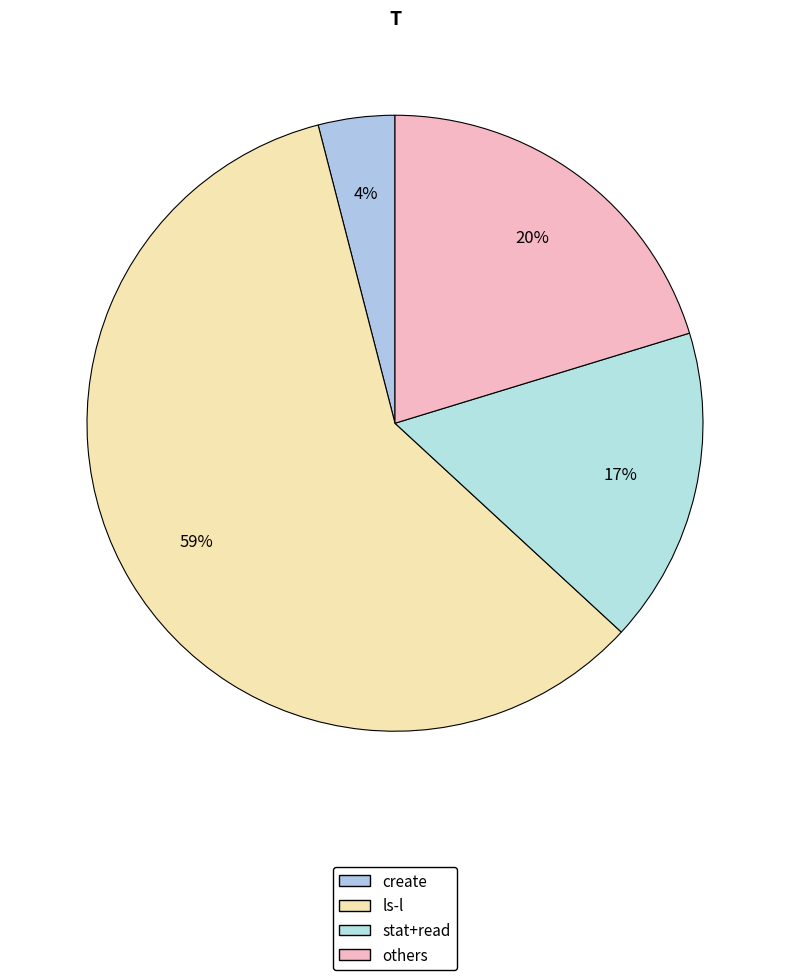

Which slice is the smallest?

create